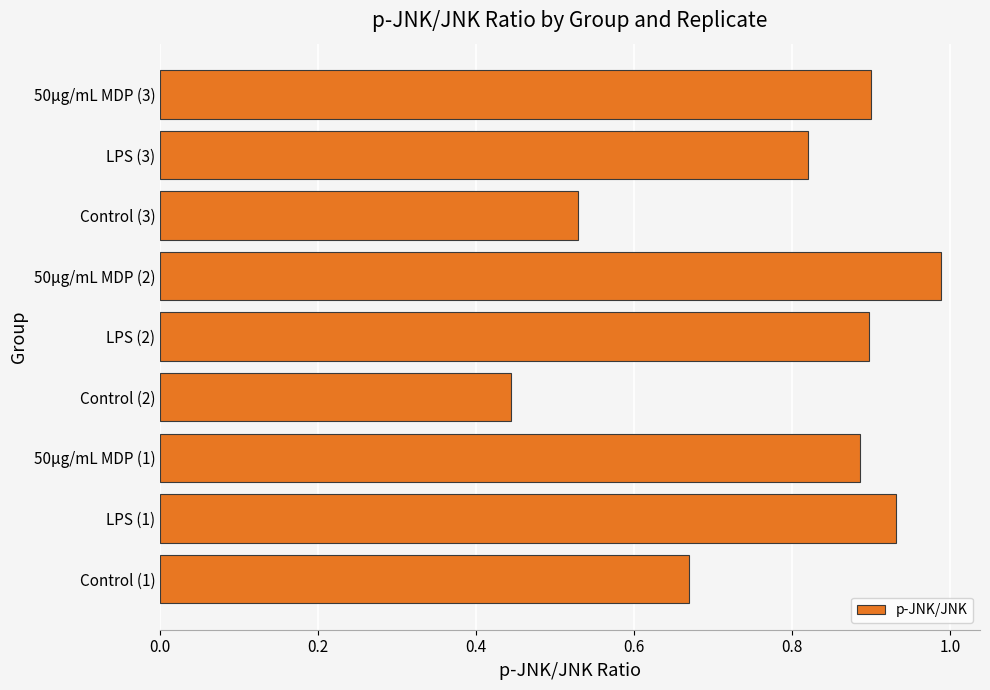

Is it true that the value at Control (1) is 0.9?

False